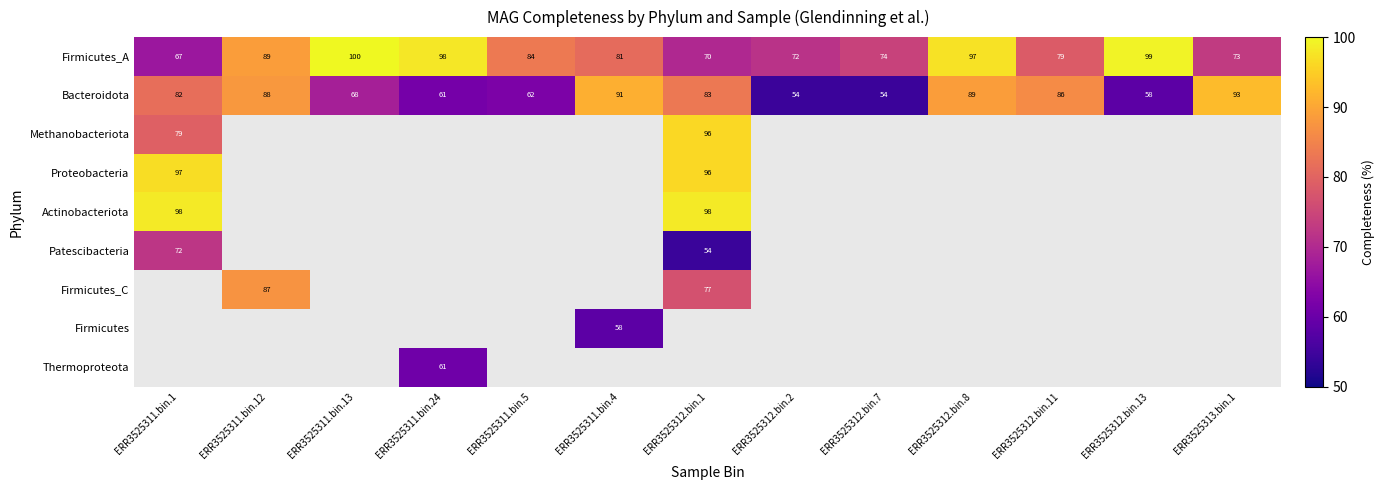

Between ERR3525311.bin.12 and ERR3525312.bin.8, which is larger?

ERR3525312.bin.8